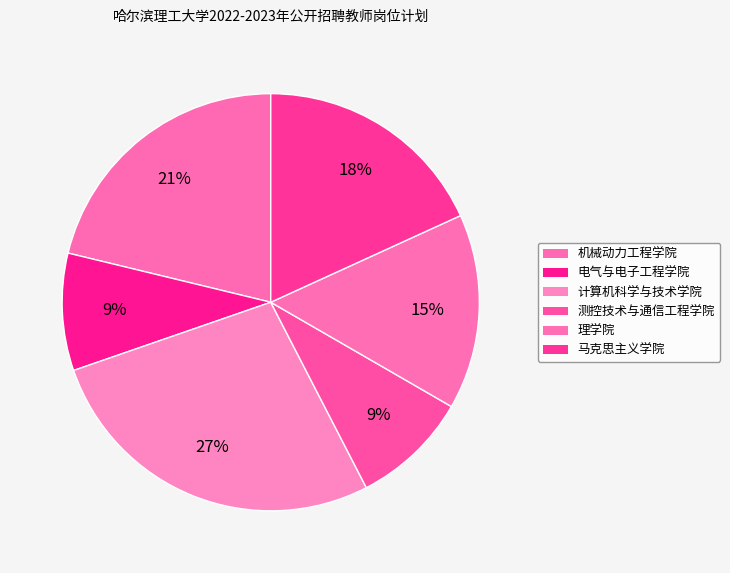

Is 计算机科学与技术学院 the majority of the pie?

No